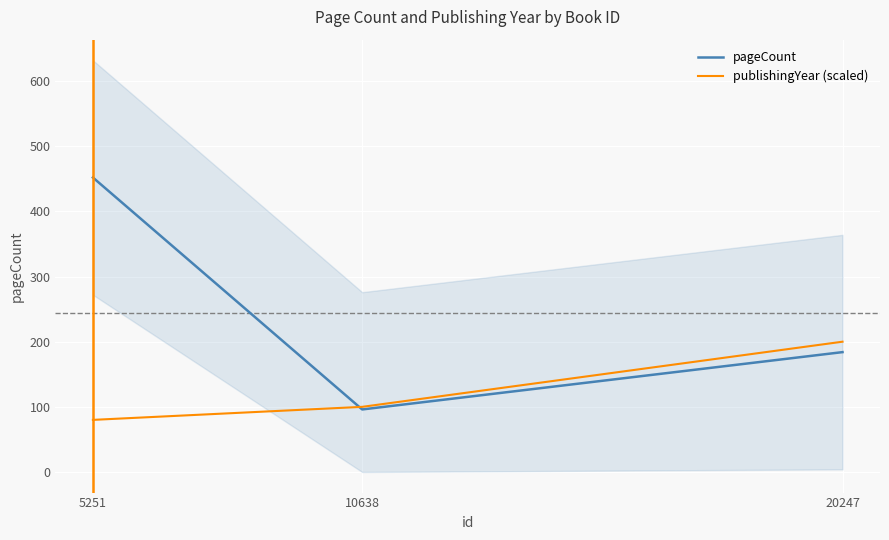

Is it true that pageCount equals 128 at 20247?

False